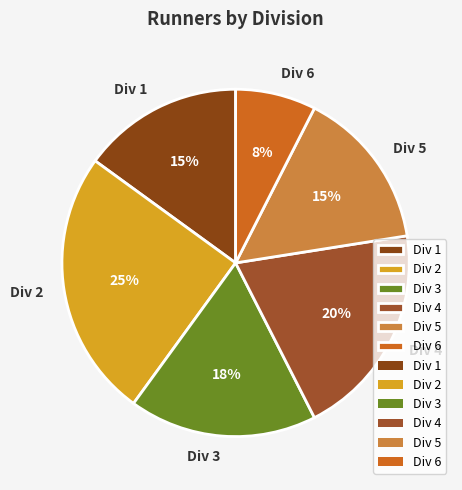

How many segments does this pie chart have?

6